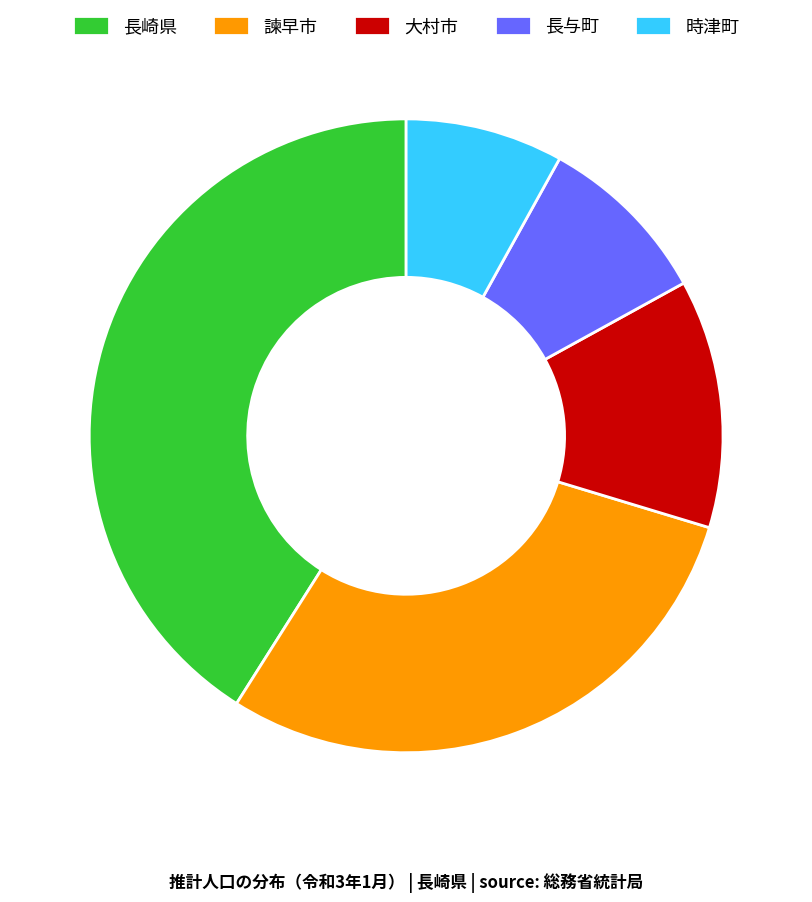

Combined, do 時津町 and 長与町 account for over 50%?

No